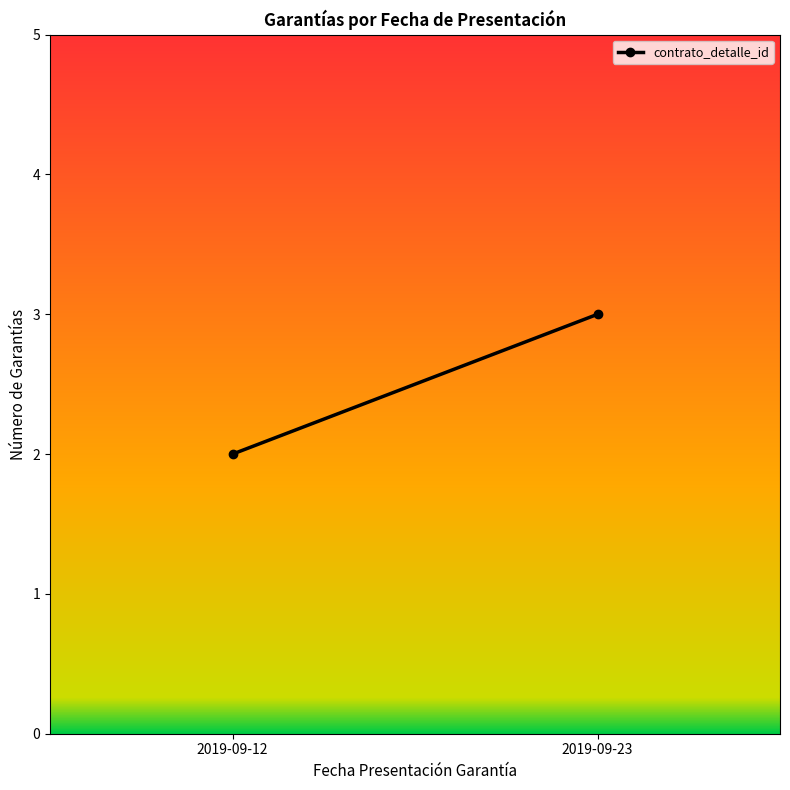

What is the difference between the maximum and minimum values?

1